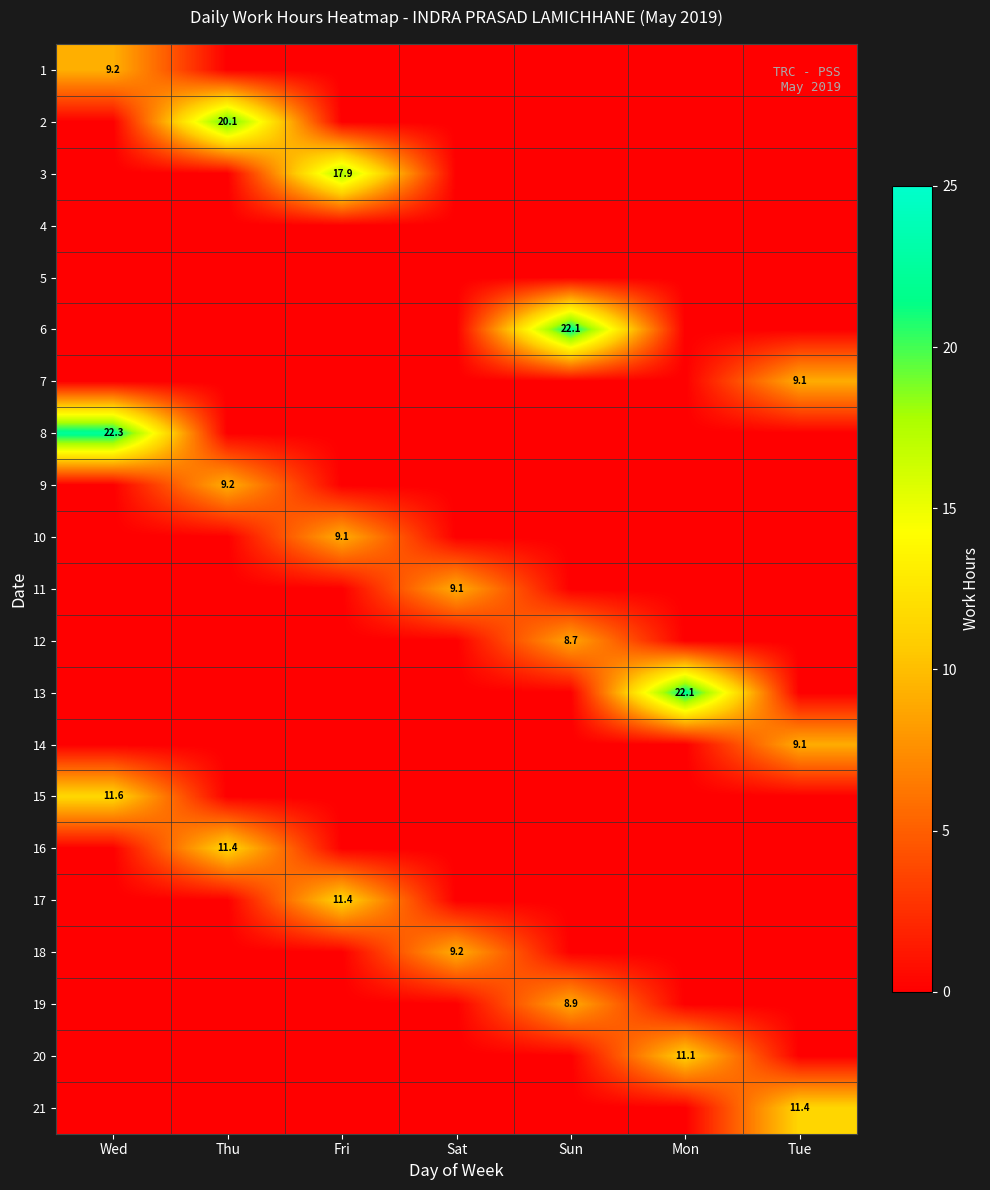

At which category is the sum across all series the highest?

Wed